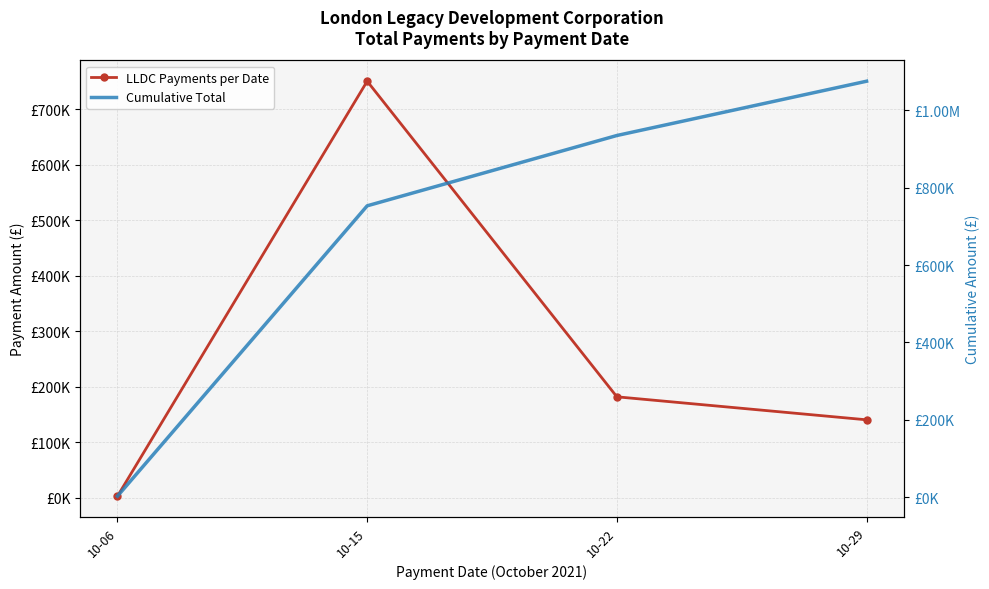

How many interior local peaks does the LLDC Payments per Date series have?

1